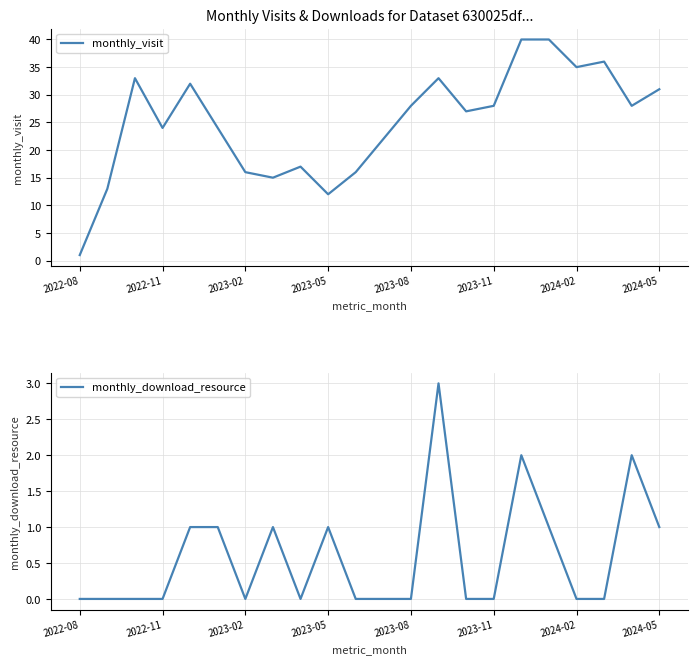

True or false: monthly_visit has a value of 19 at 2024-02.

False